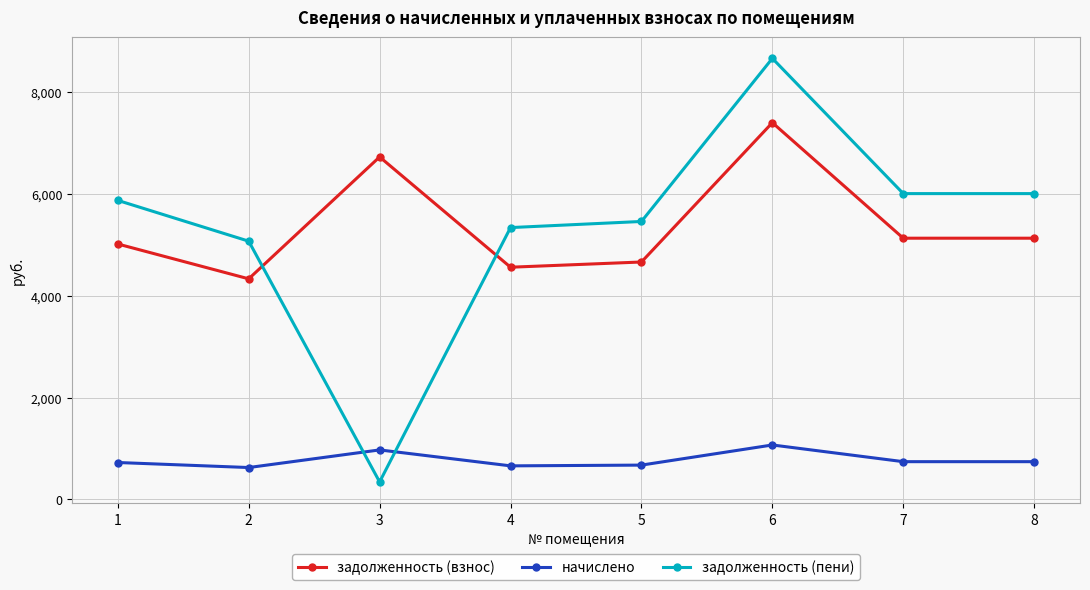

What is the minimum value for задолженность (взнос)?

4330.4